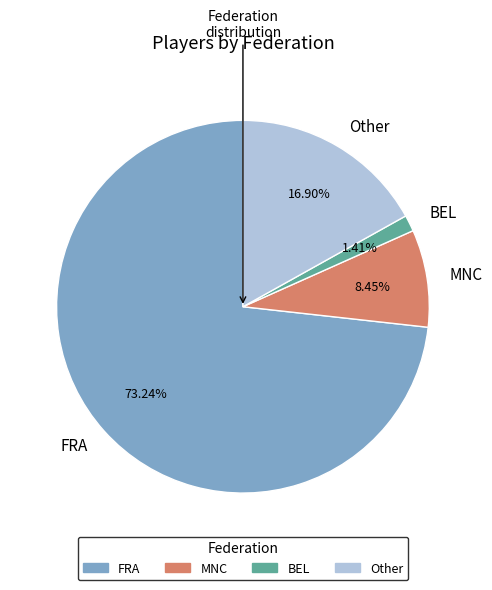

How much of the chart is everything except MNC?

91.5%